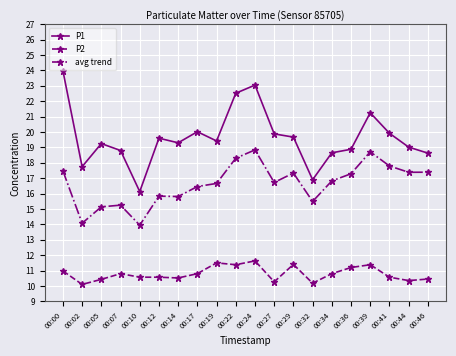

Where is the first local minimum for P2?

00:02